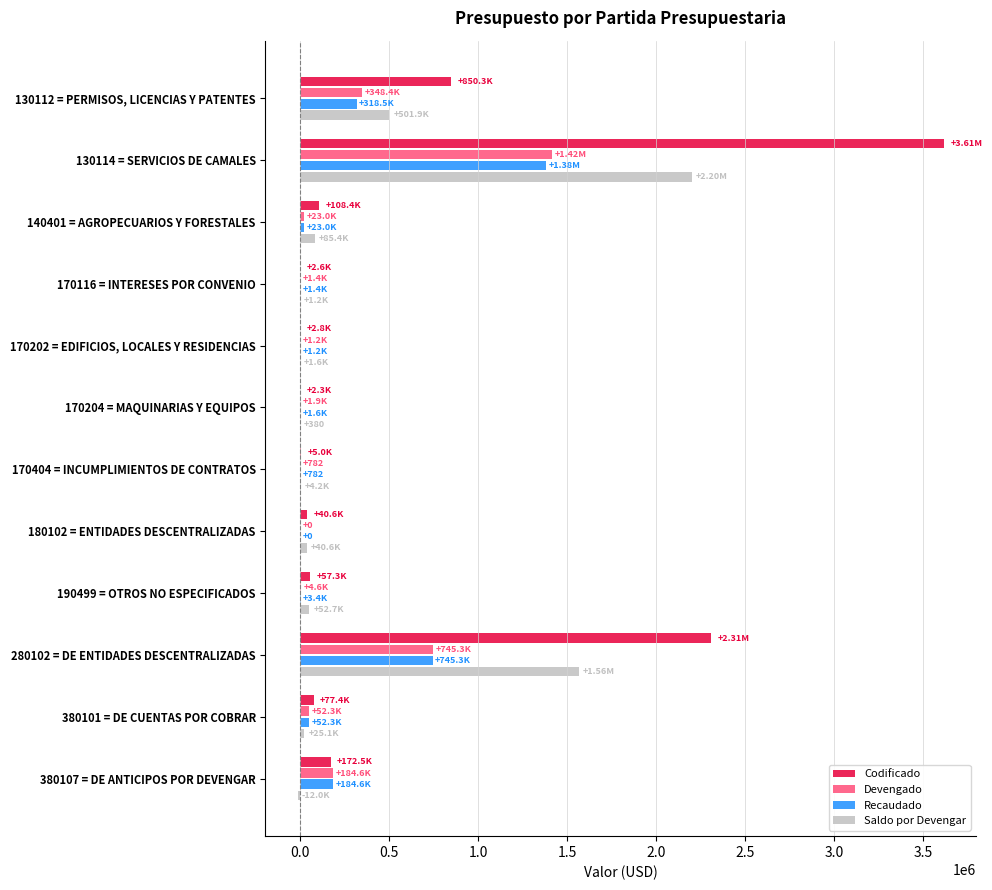

Is the value of Recaudado at 130114 = SERVICIOS DE CAMALES greater than the value of Codificado at 380101 = DE CUENTAS POR COBRAR?

Yes